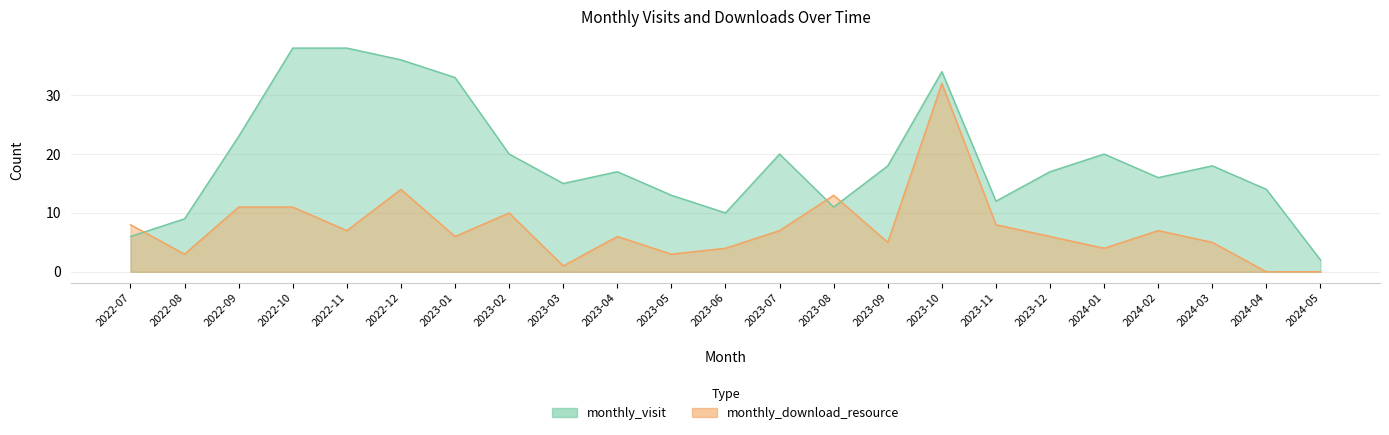

Between 2023-05 and 2023-01, which is larger?

2023-01